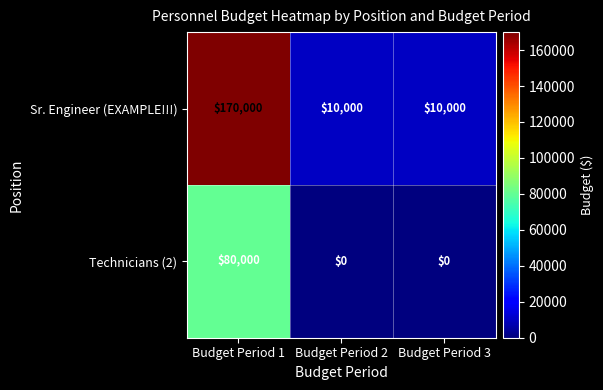

Which label corresponds to the largest value in the chart?

Budget Period 1